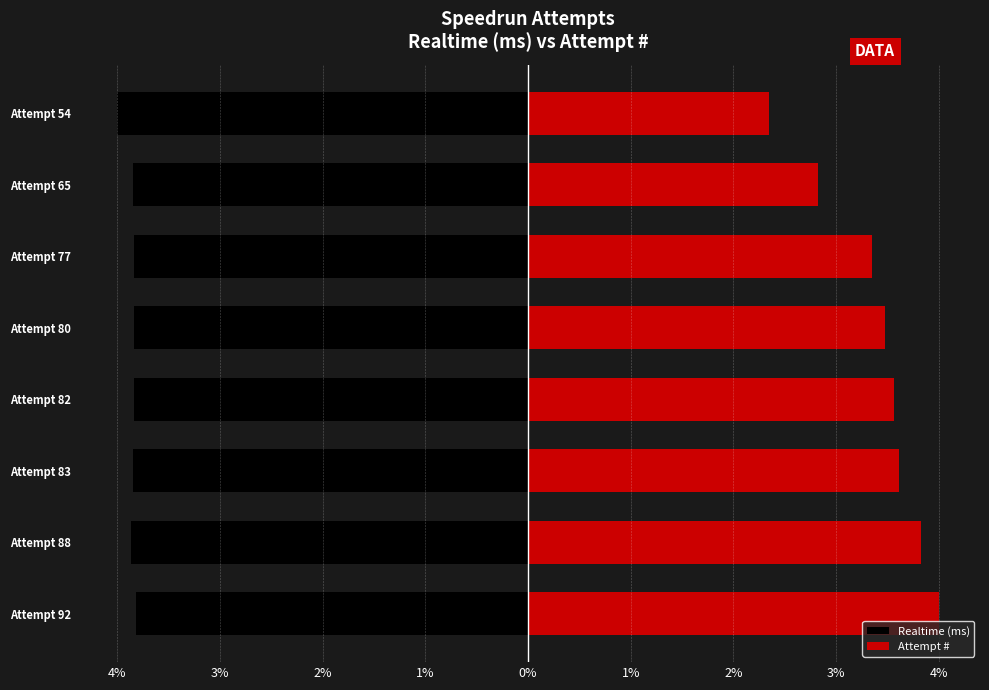

What is the value of the Attempt # bar at the 1st from the left?

4.0